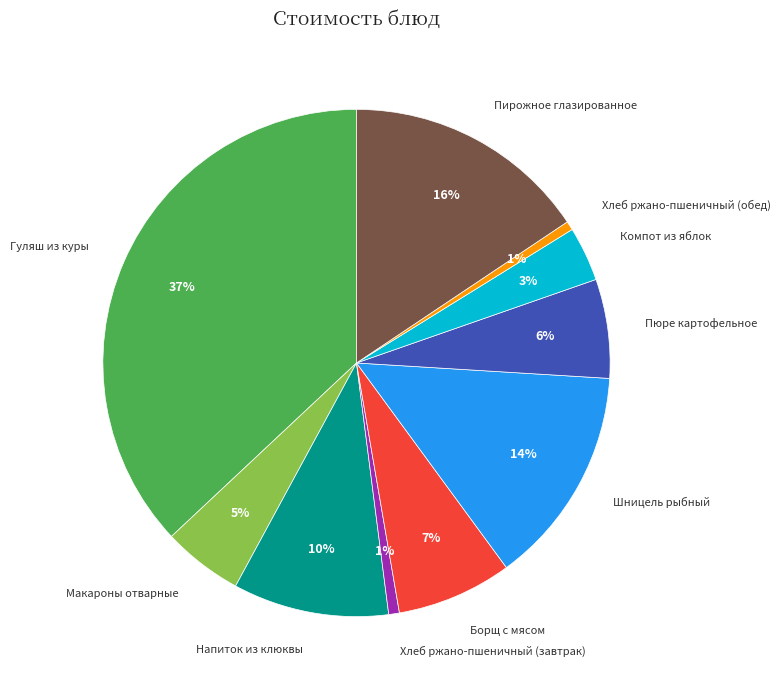

Does Пирожное глазированное represent more than half of the total?

No